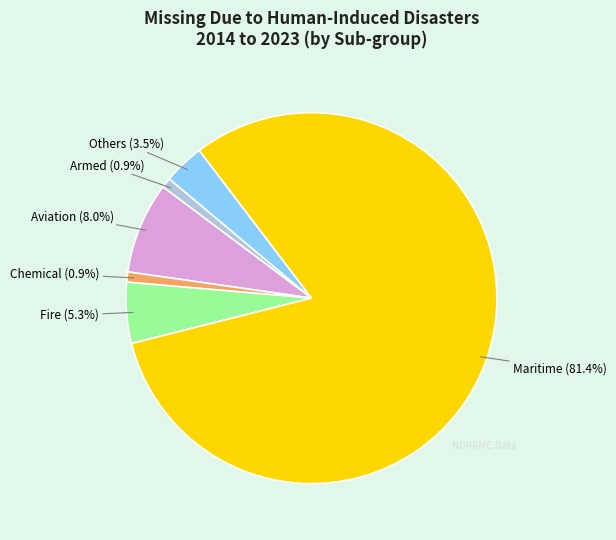

Is there a majority slice in this chart?

Yes